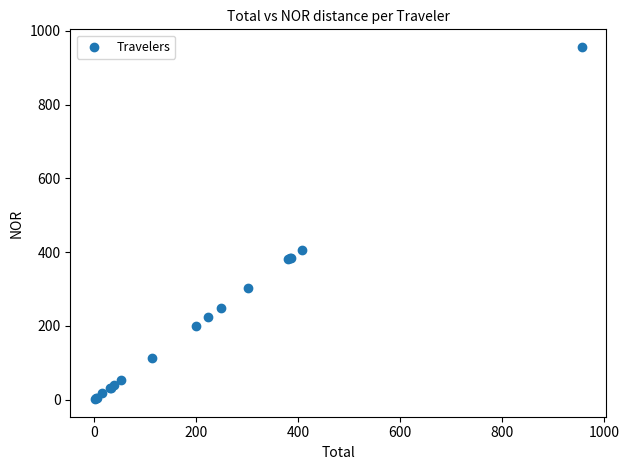

What Y value in the scatter plot is closest to 478?

406.8